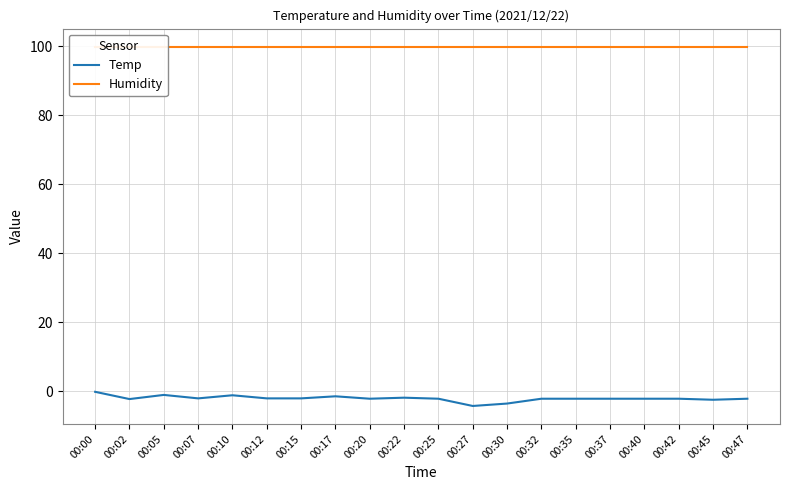

What is the highest value of the Humidity series?

99.9